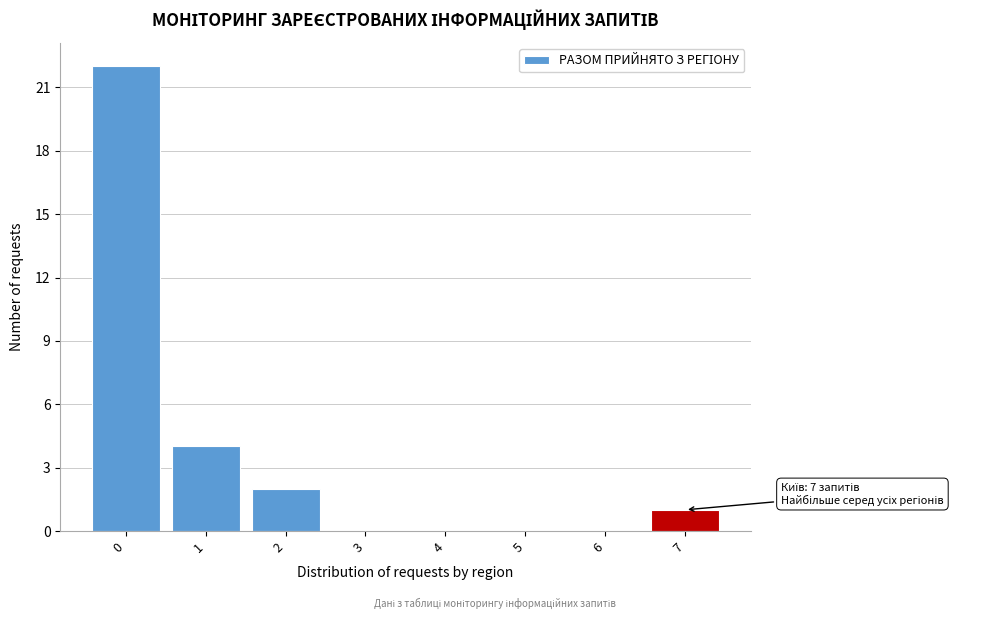

Reading right to left, transcribe all the data shown in this chart.

7=1	6=0	5=0	4=0	3=0	2=2	1=4	0=22